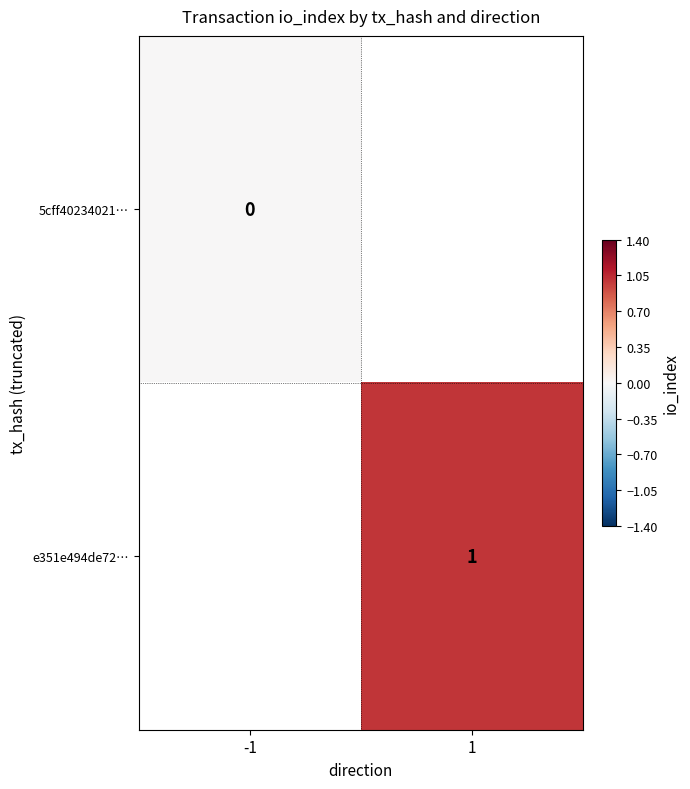

Is the value of e351e494de72… at 1 greater than the value of 5cff40234021… at -1?

Yes